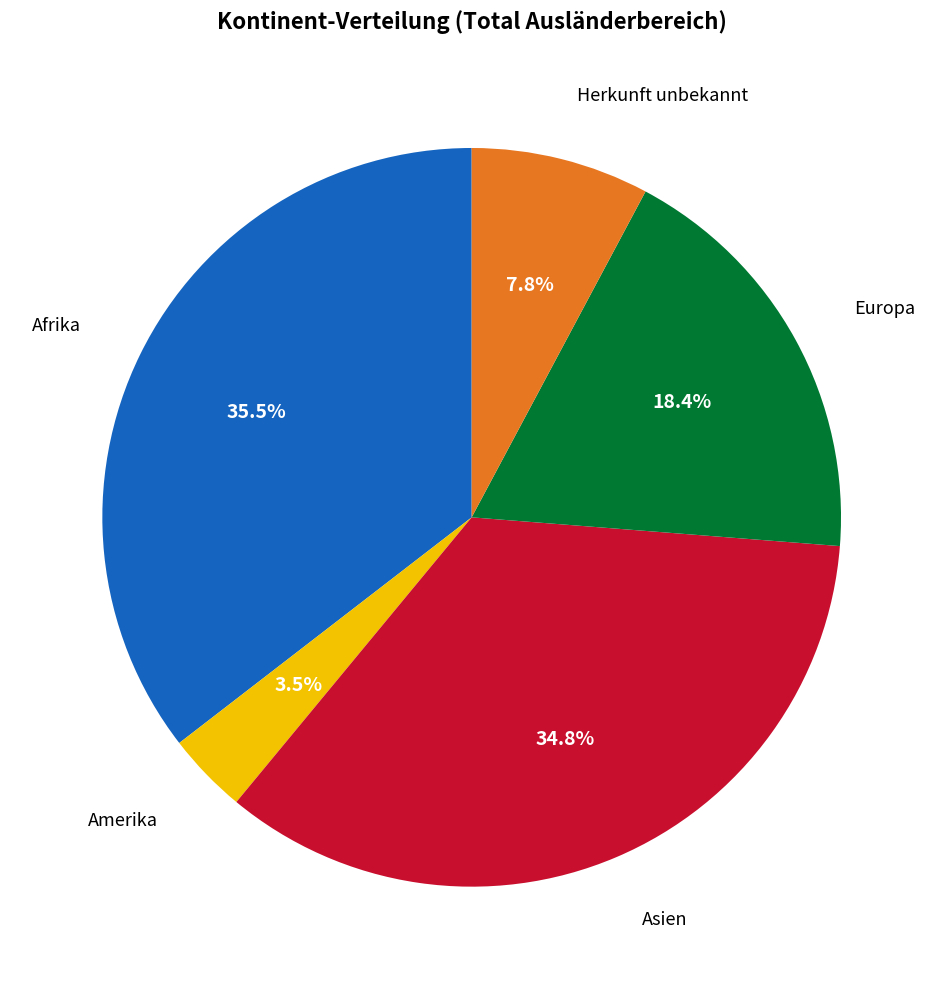

How many slices are in this pie chart?

5